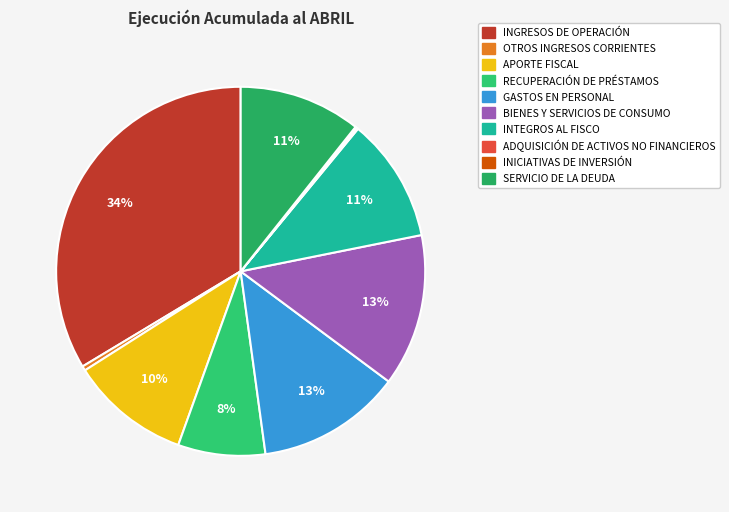

Does RECUPERACIÓN DE PRÉSTAMOS represent more than half of the total?

No